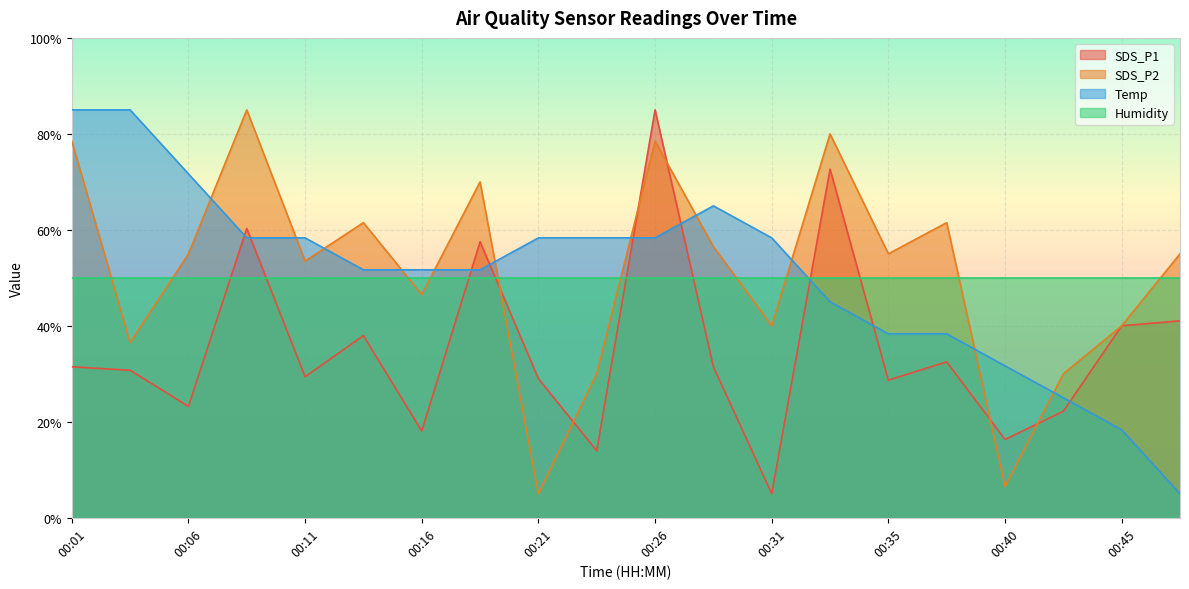

Does the chart display data point markers on the line(s)?

No